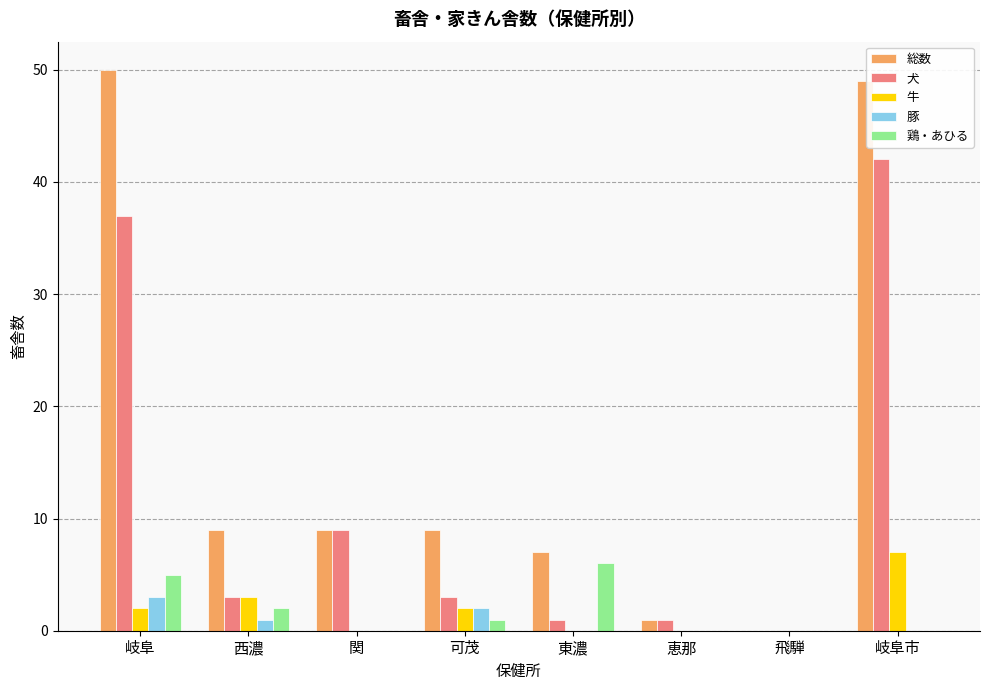

The value of 牛 at 飛騨 is 0. True or false?

True